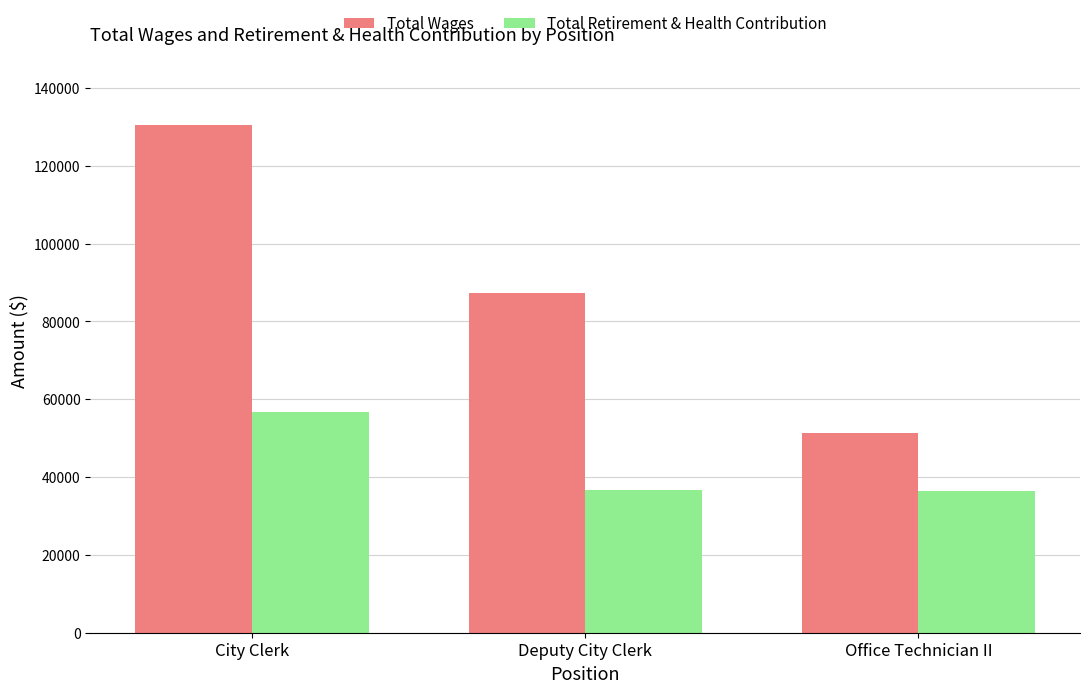

What is the value of the Total Wages bar at the 1st from the left?

130546